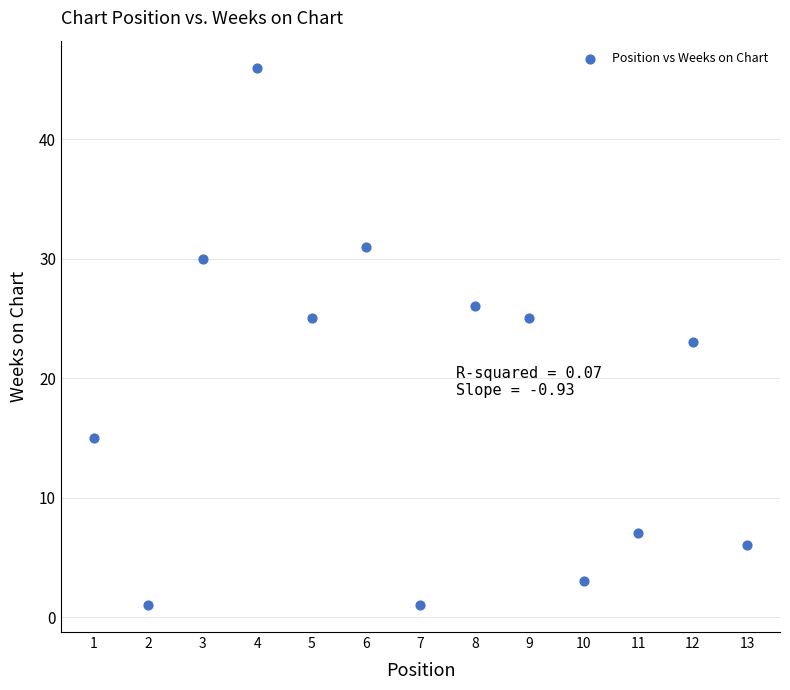

What is the range of Y values (max minus min)?

45